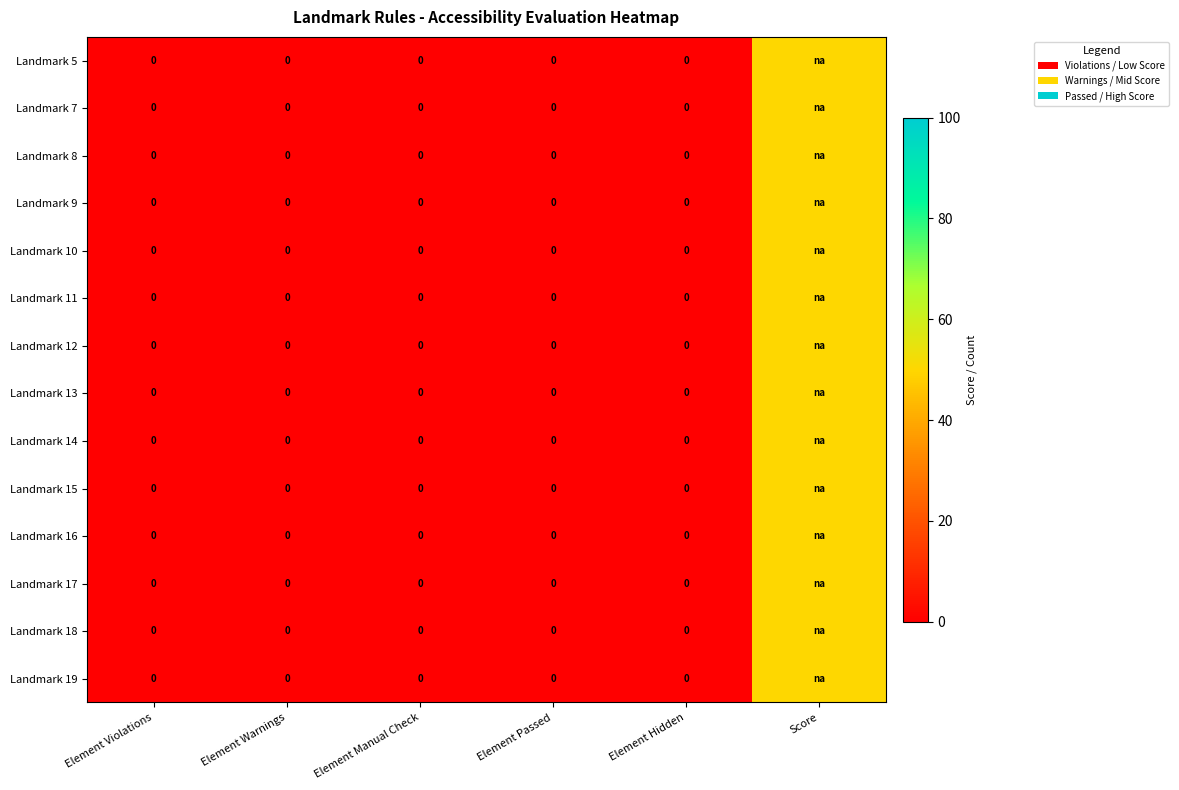

Rank the series by their maximum value, from highest to lowest.

Landmark 5, Landmark 7, Landmark 8, Landmark 9, Landmark 10, Landmark 11, Landmark 12, Landmark 13, Landmark 14, Landmark 15, Landmark 16, Landmark 17, Landmark 18, Landmark 19